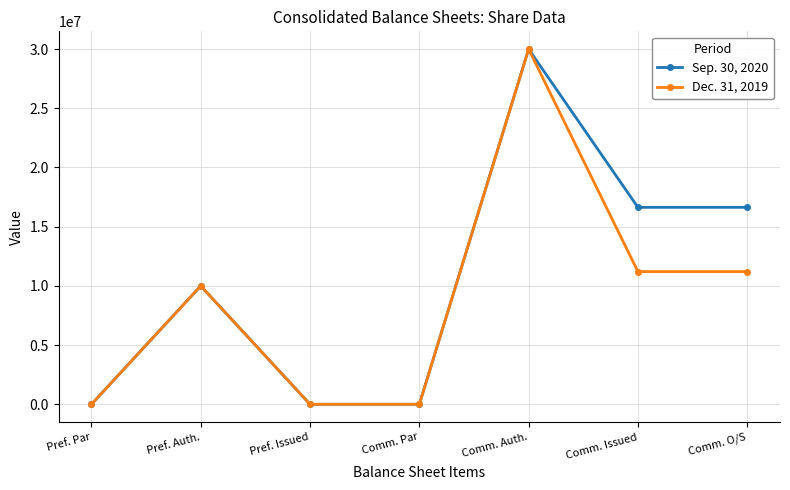

At how many categories does at least one series exceed 13506516?

3